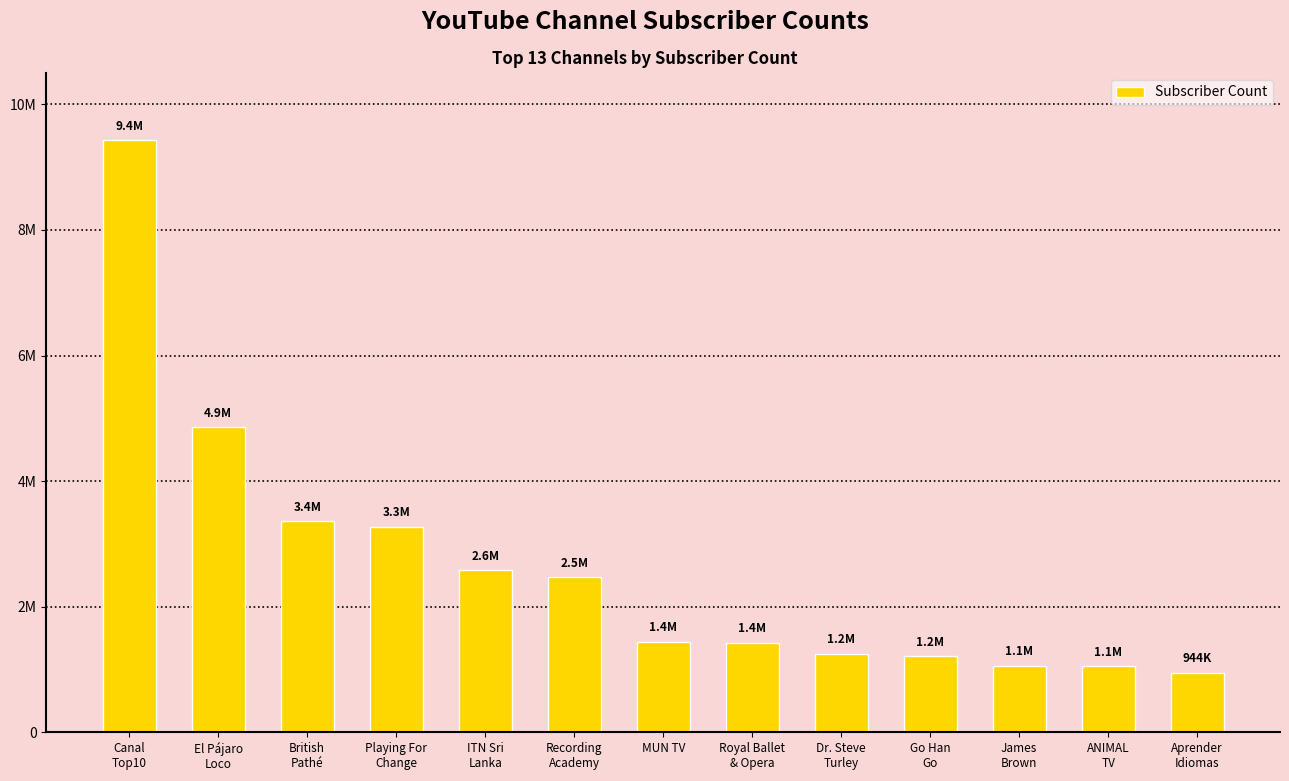

Are the bars horizontal?

No